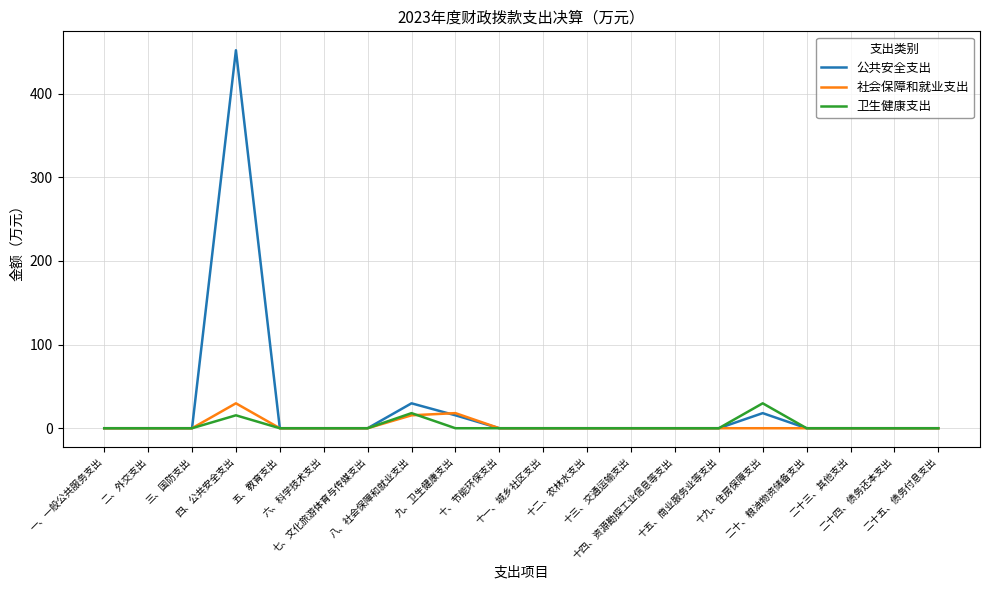

At how many categories does at least one series exceed 326?

1